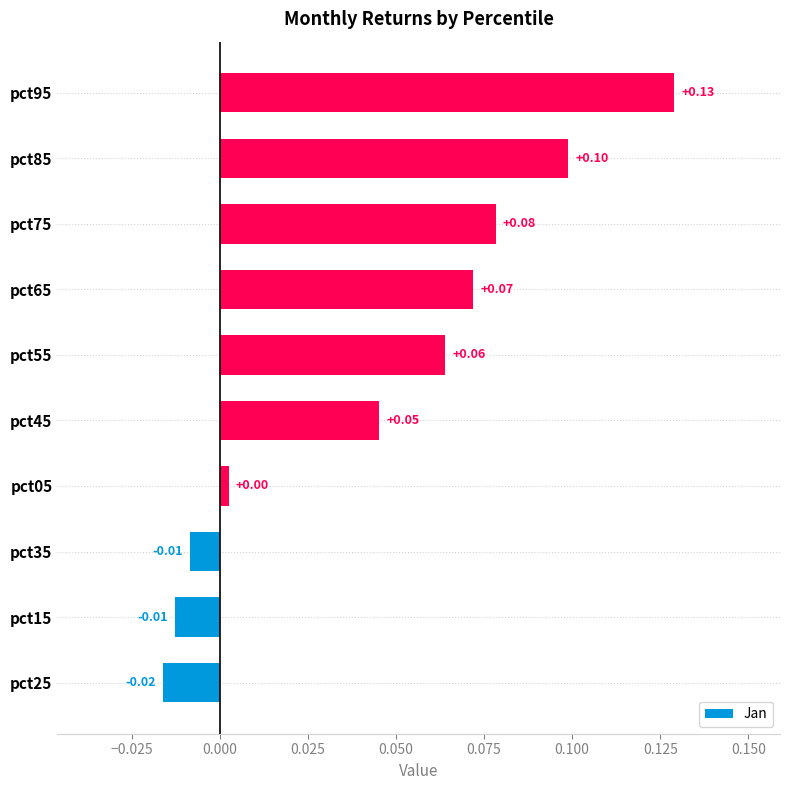

What is the sum of all values?

0.5